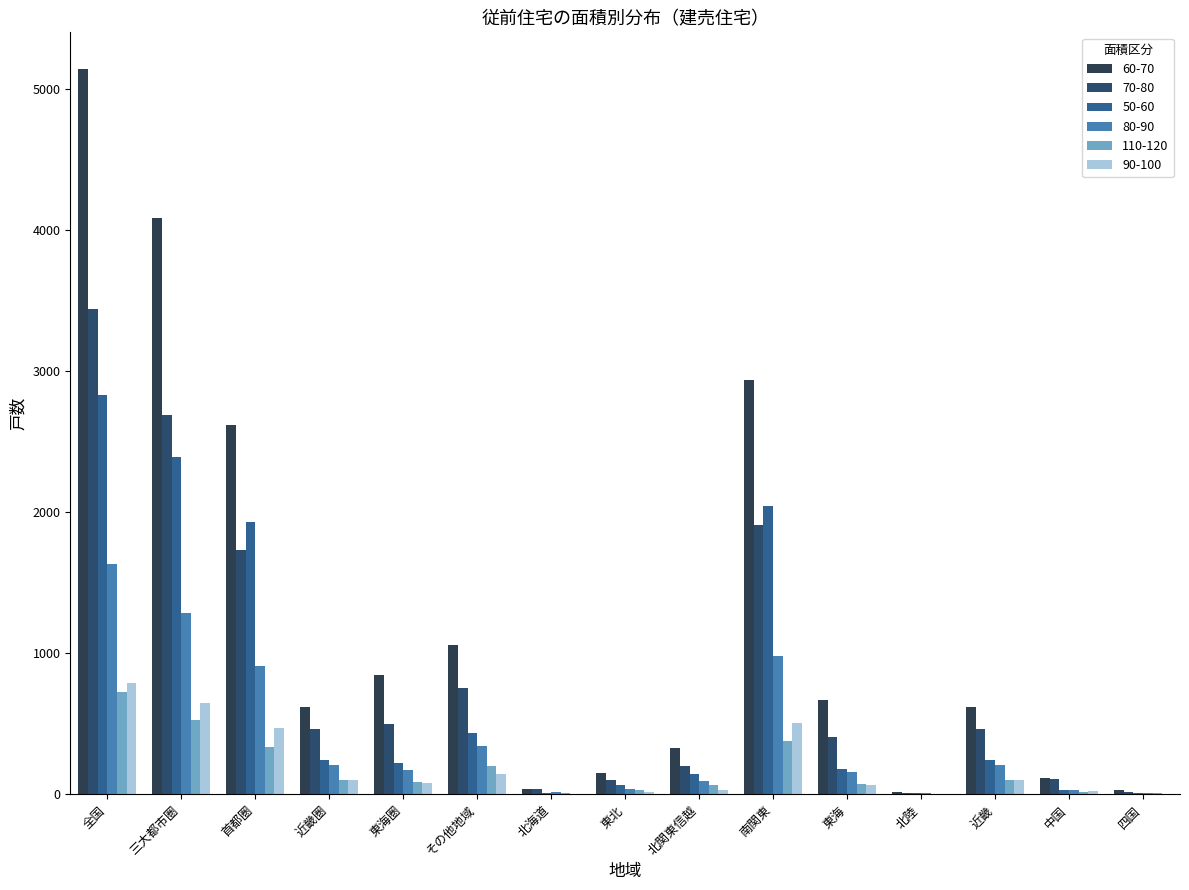

What is the spread (max minus min) of values at 近畿圏?

522